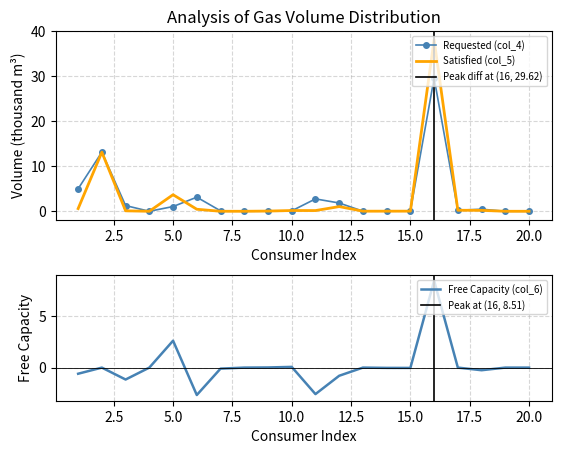

In Satisfied (col_5), how many points are lower than both neighbors (excluding endpoints)?

3